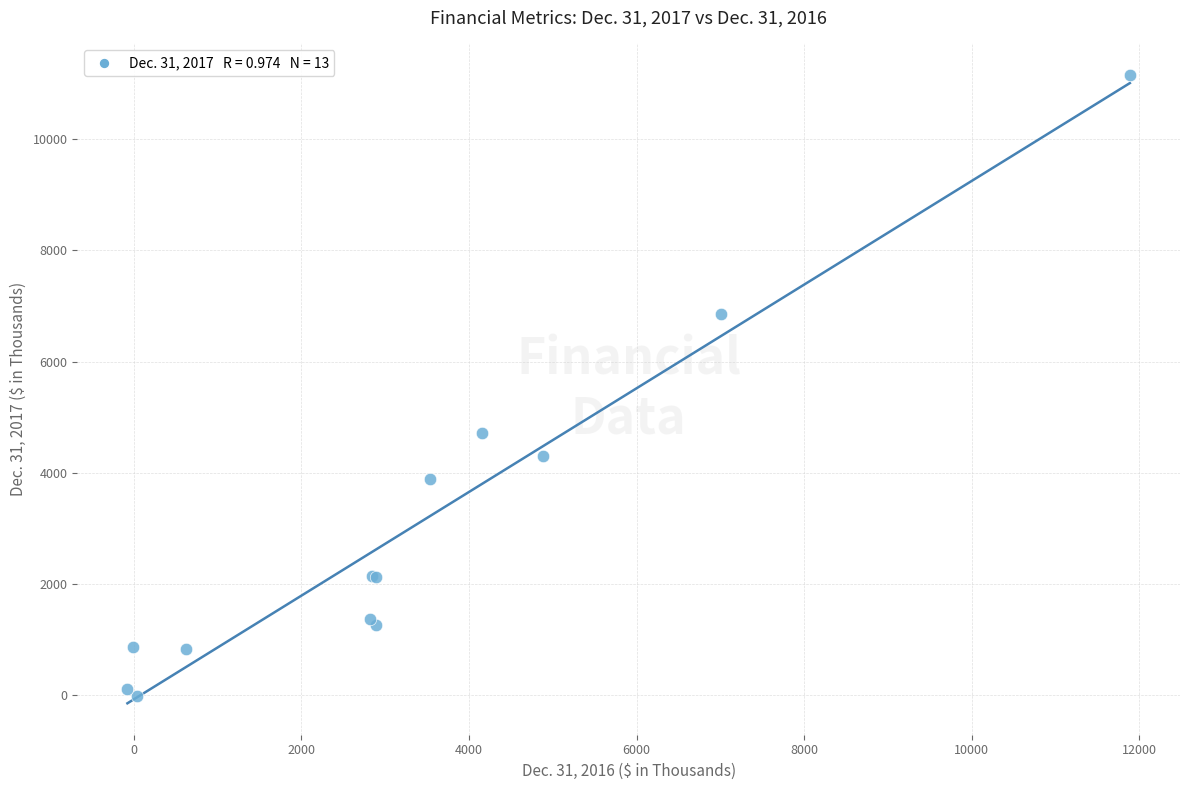

What Y value in the scatter plot is closest to 5574?

4717